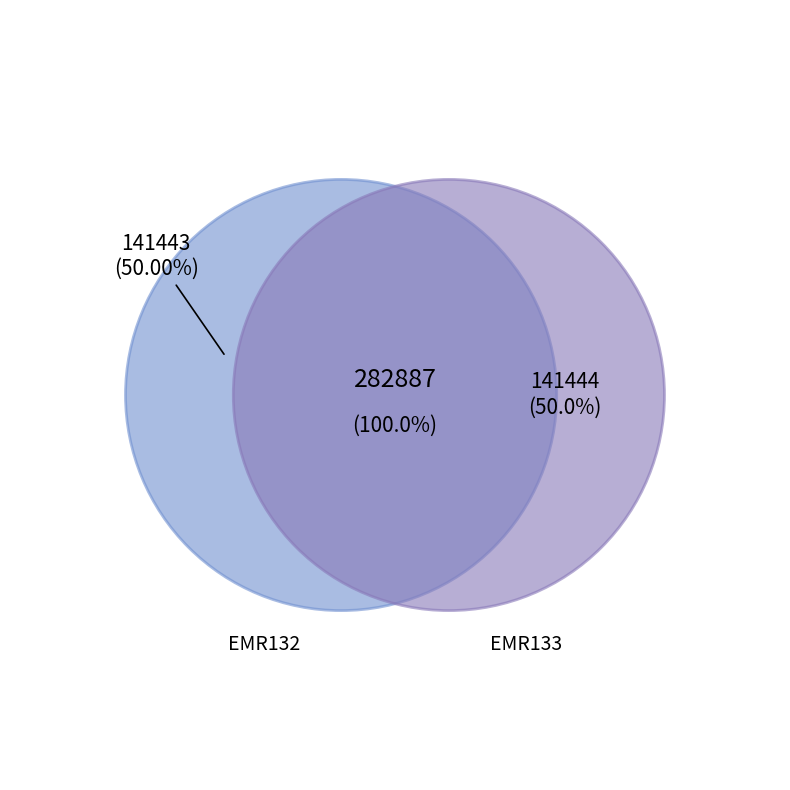

Approximately how many times larger is the value at EMR133 compared to EMR132?

1.0